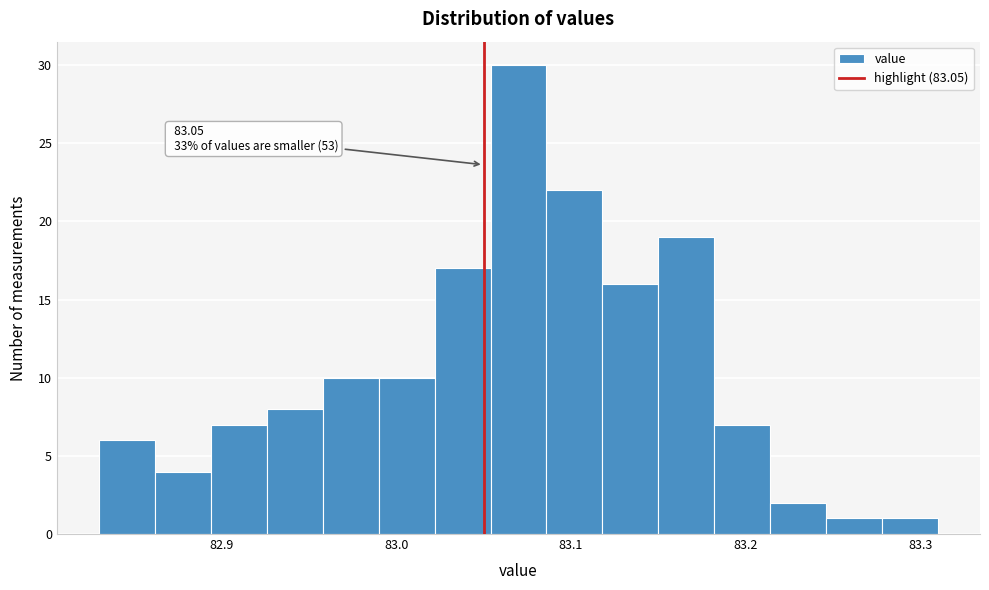

Around what value on the x-axis is the tallest bar? Give the approximate position of its centre, as read against the axis.

83.07